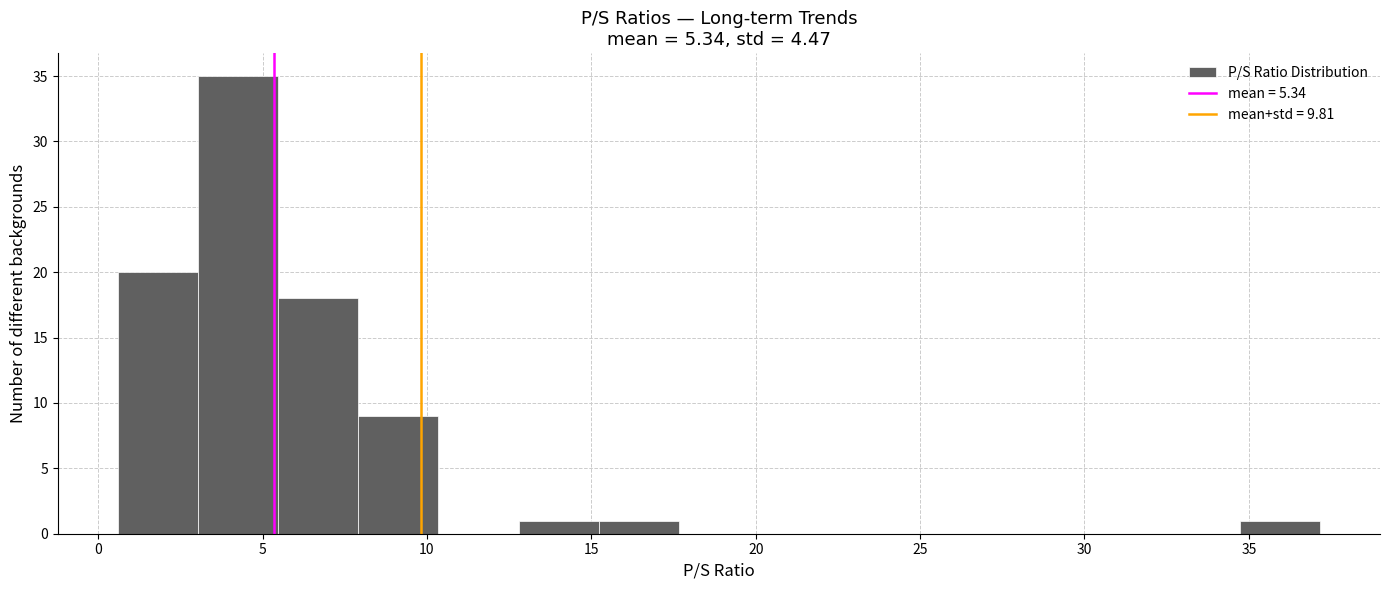

How tall is the bar that spans 8.0 to 10.5 on the x-axis? Neither the bar edges nor the heights are printed on the chart, so give them approximately, as read against the axes.

9